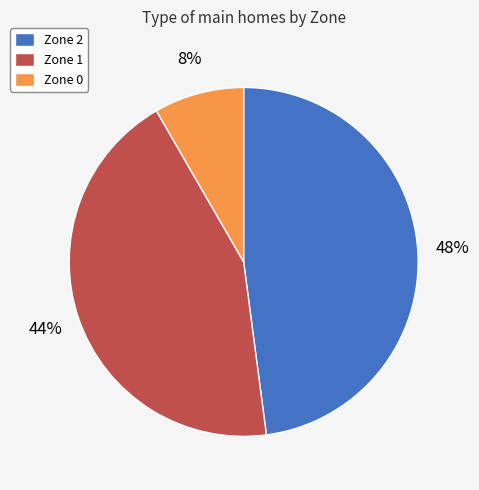

Does Zone 1 account for over 50% of the chart?

No